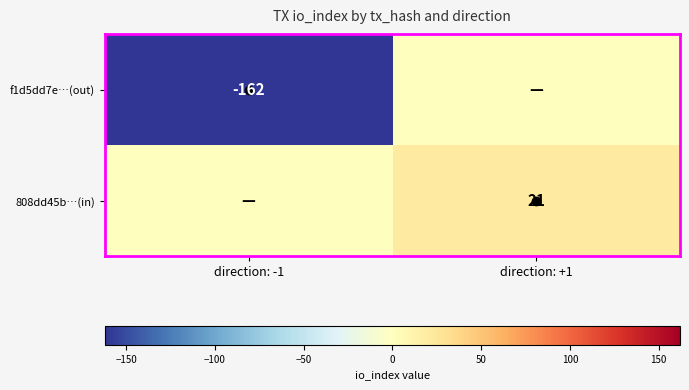

The f1d5dd7e…(out) series shows -283 at direction: -1. True or false?

False